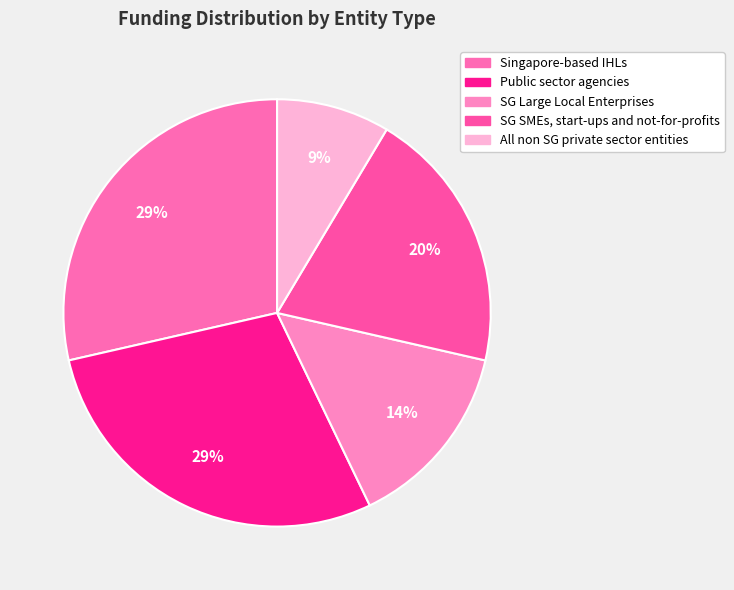

To the nearest percent, what is the difference between the SG SMEs, start-ups and not-for-profits and SG Large Local Enterprises slice percentages?

6%